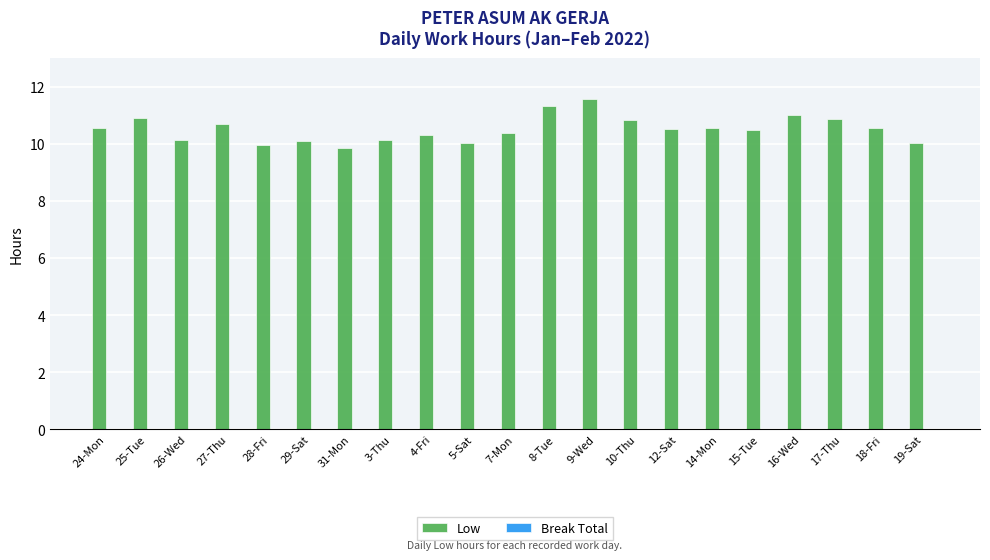

Is it true that the value at 4-Fri is 15.7?

False